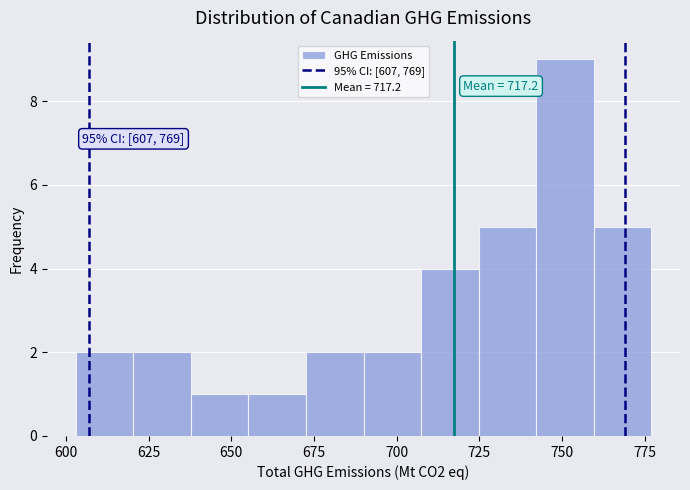

Read against the x-axis, roughly where is the centre of the tallest bar?

750